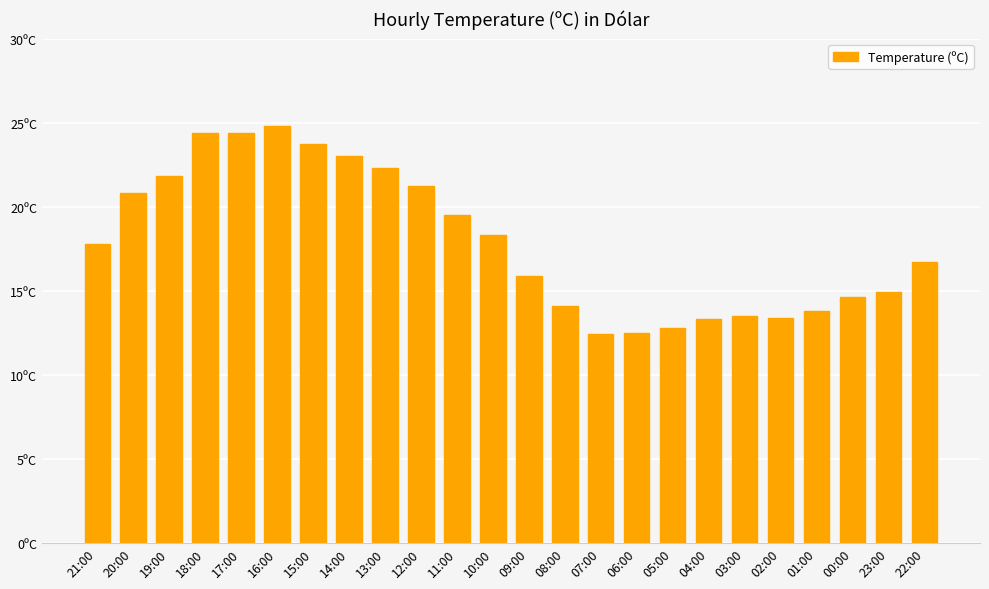

What is the sum of all values?

429.9